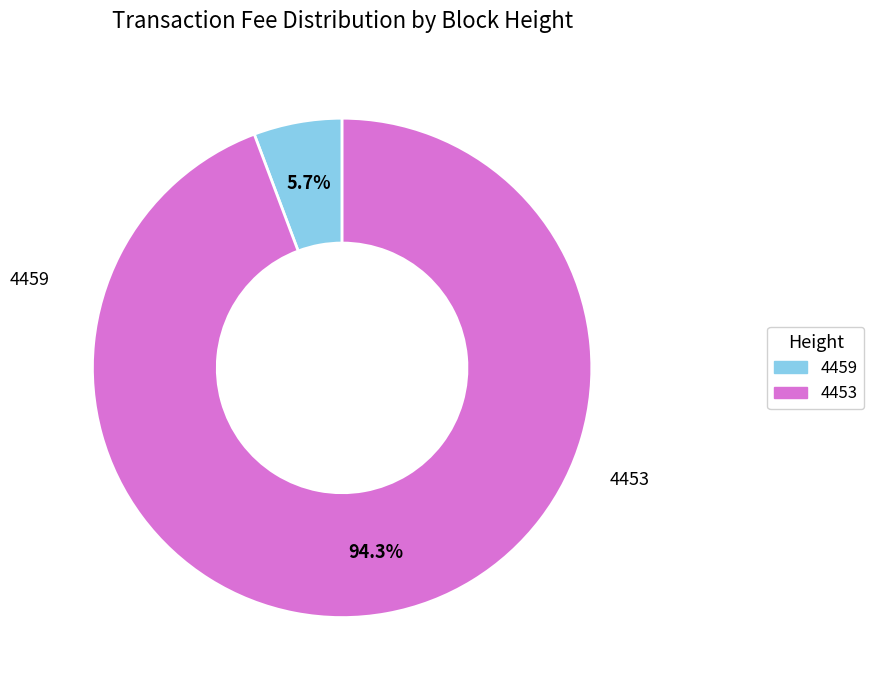

What percentage is the 4459 slice, to the nearest percent?

6%